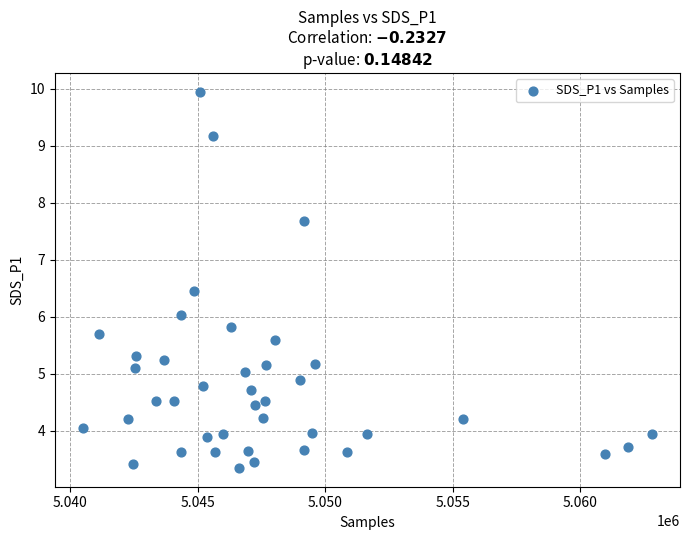

What is the range of X values (max minus min)?

22289.0